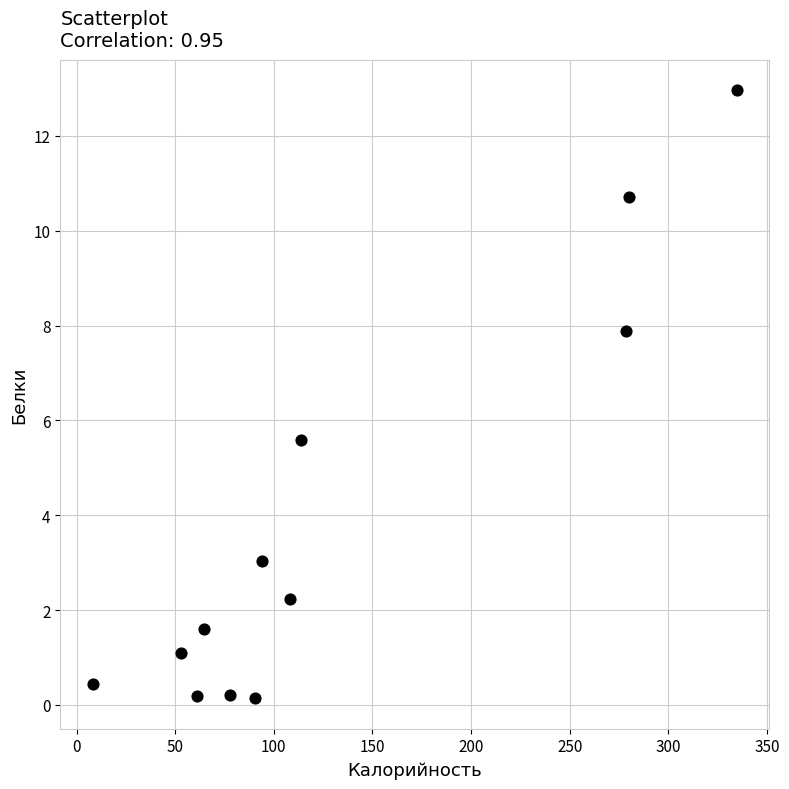

What Y value in the scatter plot is closest to 6?

5.6